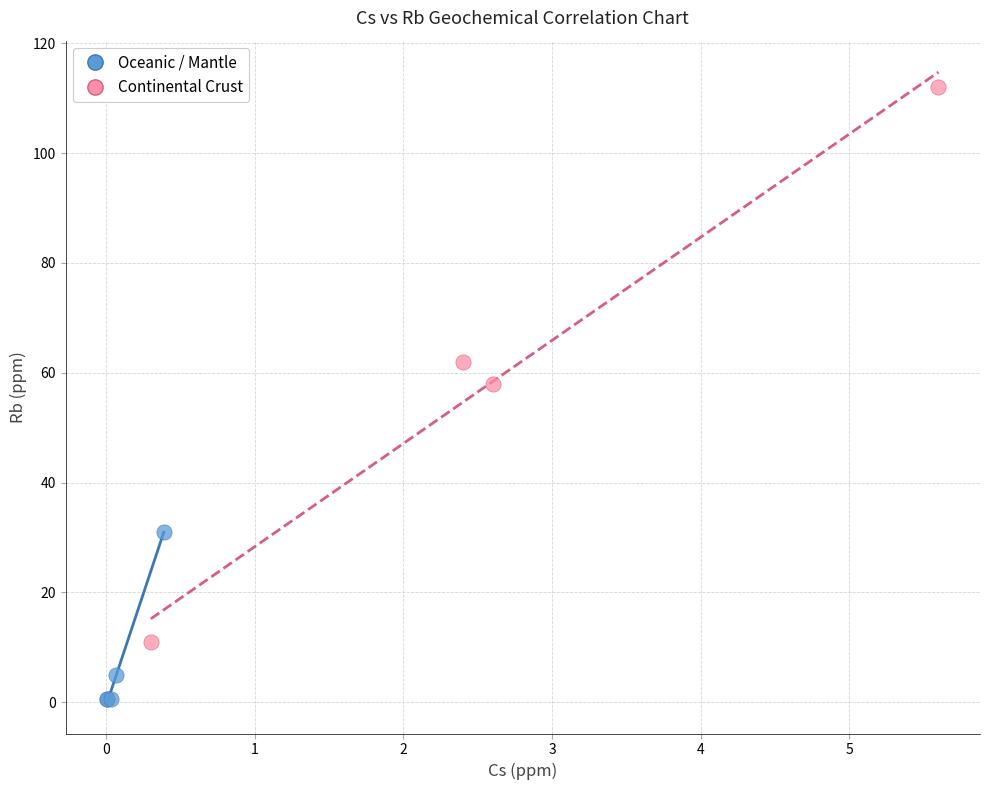

Which series contains the lowest Y value?

Oceanic / Mantle